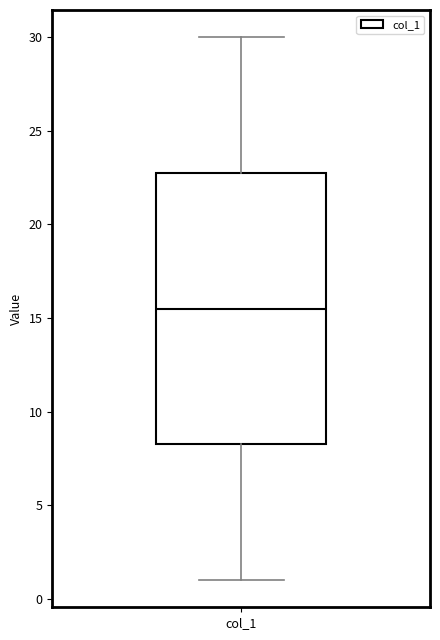

Where does the lower whisker of the box for col_1 end on the y-axis? The values are not printed on the chart, so give them approximately, as read against the axis.

1.0